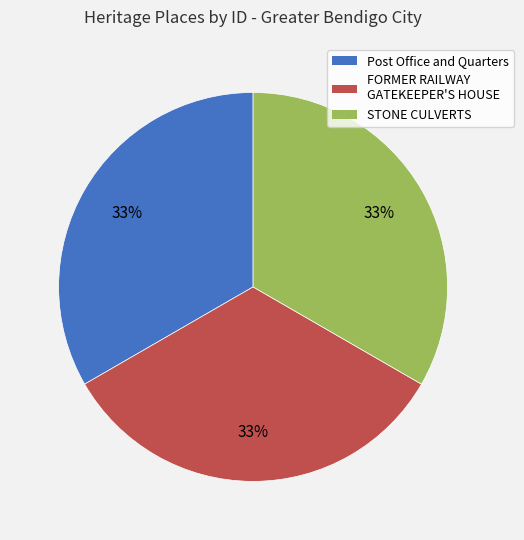

To the nearest percent, what is the average slice percentage?

33%